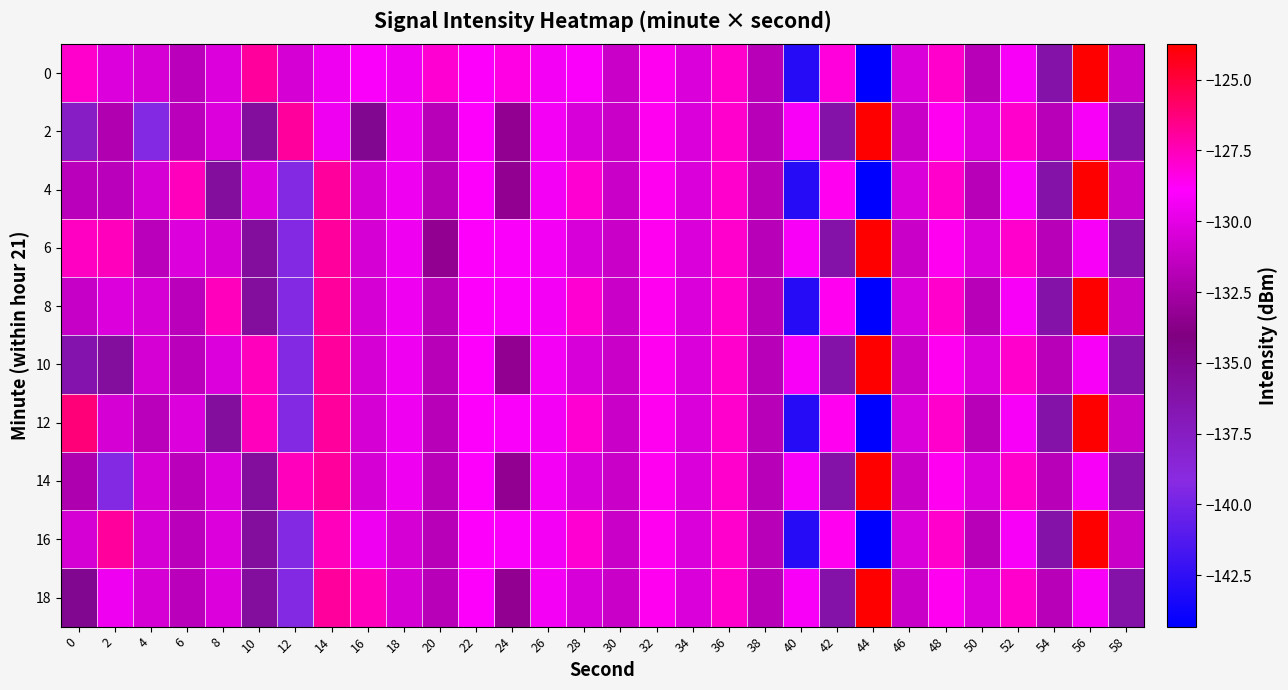

Reading left to right, extract all data points from this chart.

0: 0=-127.9	2=-130.3	4=-130.6	6=-131.7	8=-130.3	10=-126.9	12=-130.6	14=-129.5	16=-129.1	18=-129.5	20=-128.1	22=-129.0	24=-128.3	26=-129.3	28=-129.1	30=-131.1	32=-128.6	34=-130.4	36=-127.9	38=-131.7	40=-142.8	42=-128.2	44=-144.3	46=-130.4	48=-127.9	50=-131.7	52=-129.2	54=-136.2	56=-123.7	58=-131.1
2: 0=-137.7	2=-132.1	4=-139.4	6=-131.7	8=-130.3	10=-135.6	12=-126.9	14=-129.5	16=-134.9	18=-129.5	20=-131.7	22=-129.0	24=-133.2	26=-129.3	28=-130.5	30=-131.1	32=-128.6	34=-130.4	36=-127.9	38=-131.7	40=-129.2	42=-136.2	44=-123.7	46=-131.1	48=-128.6	50=-130.4	52=-127.9	54=-131.7	56=-129.2	58=-136.2
4: 0=-131.6	2=-131.7	4=-130.6	6=-127.5	8=-135.6	10=-130.3	12=-139.4	14=-126.9	16=-130.6	18=-129.5	20=-131.7	22=-129.0	24=-133.2	26=-129.3	28=-128.1	30=-131.1	32=-128.6	34=-130.4	36=-127.9	38=-131.7	40=-142.8	42=-128.6	44=-144.3	46=-130.4	48=-127.9	50=-131.7	52=-129.2	54=-136.2	56=-123.7	58=-131.1
6: 0=-127.7	2=-127.5	4=-131.7	6=-130.3	8=-130.6	10=-135.6	12=-139.4	14=-126.9	16=-130.6	18=-129.5	20=-133.2	22=-129.0	24=-129.1	26=-129.3	28=-130.5	30=-131.1	32=-128.6	34=-130.4	36=-127.9	38=-131.7	40=-129.2	42=-136.2	44=-123.7	46=-131.1	48=-128.6	50=-130.4	52=-127.9	54=-131.7	56=-129.2	58=-136.2
8: 0=-131.1	2=-130.3	4=-130.6	6=-131.7	8=-127.5	10=-135.6	12=-139.4	14=-126.9	16=-130.6	18=-129.5	20=-131.7	22=-129.0	24=-129.1	26=-129.3	28=-128.1	30=-131.1	32=-128.6	34=-130.4	36=-127.9	38=-131.7	40=-142.8	42=-128.6	44=-144.3	46=-130.4	48=-127.9	50=-131.7	52=-129.2	54=-136.2	56=-123.7	58=-131.1
10: 0=-136.4	2=-135.6	4=-130.6	6=-131.7	8=-130.3	10=-127.5	12=-139.4	14=-126.9	16=-130.6	18=-129.5	20=-131.7	22=-129.0	24=-133.2	26=-129.3	28=-130.5	30=-131.1	32=-128.6	34=-130.4	36=-127.9	38=-131.7	40=-129.2	42=-136.2	44=-123.7	46=-131.1	48=-128.6	50=-130.4	52=-127.9	54=-131.7	56=-129.2	58=-136.2
12: 0=-126.2	2=-130.6	4=-131.7	6=-130.3	8=-135.6	10=-127.5	12=-139.4	14=-126.9	16=-130.6	18=-129.5	20=-131.7	22=-129.0	24=-129.1	26=-129.3	28=-128.1	30=-131.1	32=-128.6	34=-130.4	36=-127.9	38=-131.7	40=-142.8	42=-128.6	44=-144.3	46=-130.4	48=-127.9	50=-131.7	52=-129.2	54=-136.2	56=-123.7	58=-131.1
14: 0=-132.1	2=-139.4	4=-130.6	6=-131.7	8=-130.3	10=-135.6	12=-127.5	14=-126.9	16=-130.6	18=-129.5	20=-131.7	22=-129.0	24=-133.2	26=-129.3	28=-130.5	30=-131.1	32=-128.6	34=-130.4	36=-127.9	38=-131.7	40=-129.2	42=-136.2	44=-123.7	46=-131.1	48=-128.6	50=-130.4	52=-127.9	54=-131.7	56=-129.2	58=-136.2
16: 0=-130.6	2=-126.9	4=-130.6	6=-131.7	8=-130.3	10=-135.6	12=-139.4	14=-127.5	16=-129.5	18=-130.6	20=-131.7	22=-129.0	24=-129.1	26=-129.3	28=-128.1	30=-131.1	32=-128.6	34=-130.4	36=-127.9	38=-131.7	40=-142.8	42=-128.6	44=-144.3	46=-130.4	48=-127.9	50=-131.7	52=-129.2	54=-136.2	56=-123.7	58=-131.1
18: 0=-134.9	2=-129.5	4=-130.6	6=-131.7	8=-130.3	10=-135.6	12=-139.4	14=-126.9	16=-127.5	18=-130.6	20=-131.7	22=-129.0	24=-133.2	26=-129.3	28=-130.5	30=-131.1	32=-128.6	34=-130.4	36=-127.9	38=-131.7	40=-129.2	42=-136.2	44=-123.7	46=-131.1	48=-128.6	50=-130.4	52=-127.9	54=-131.7	56=-129.2	58=-136.2